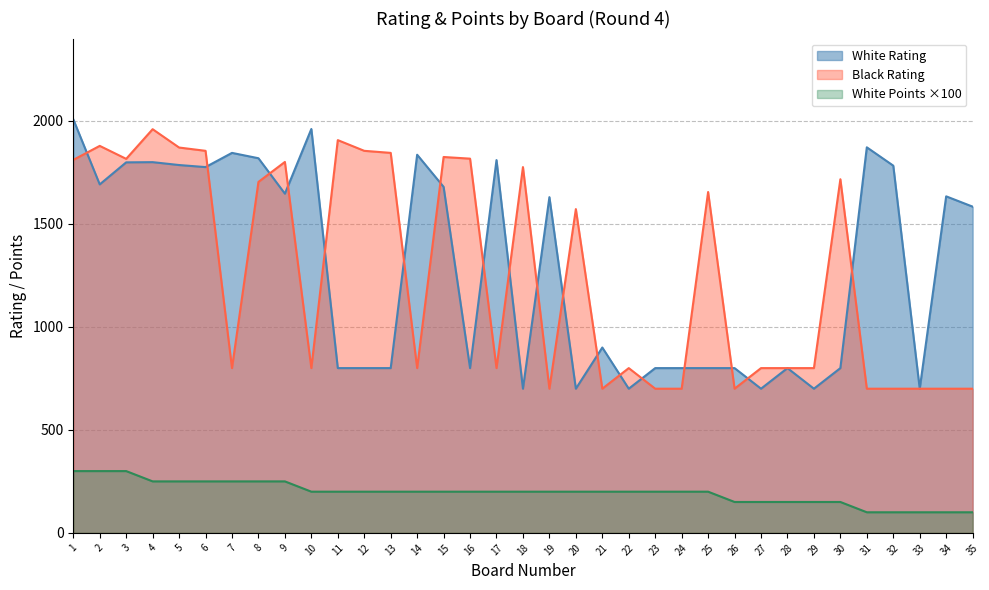

What is the spread (max minus min) of values at 27?

650